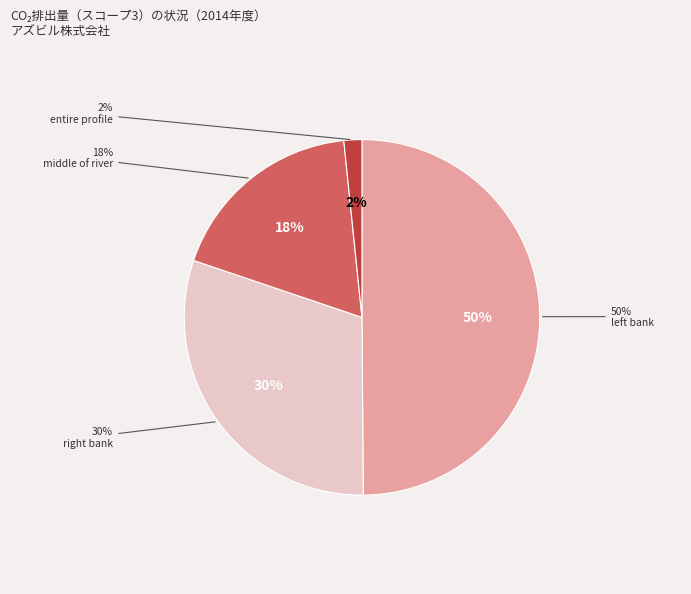

Approximately how many times larger is the value at E compared to M?

0.1